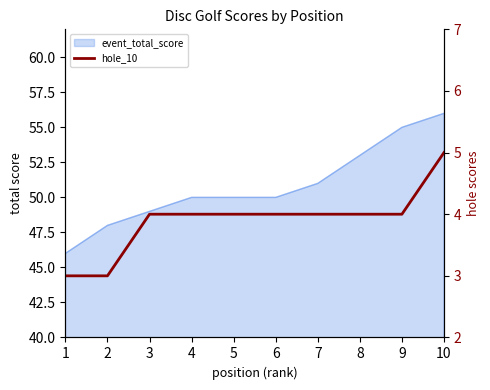

How many lines are shown in the chart?

1